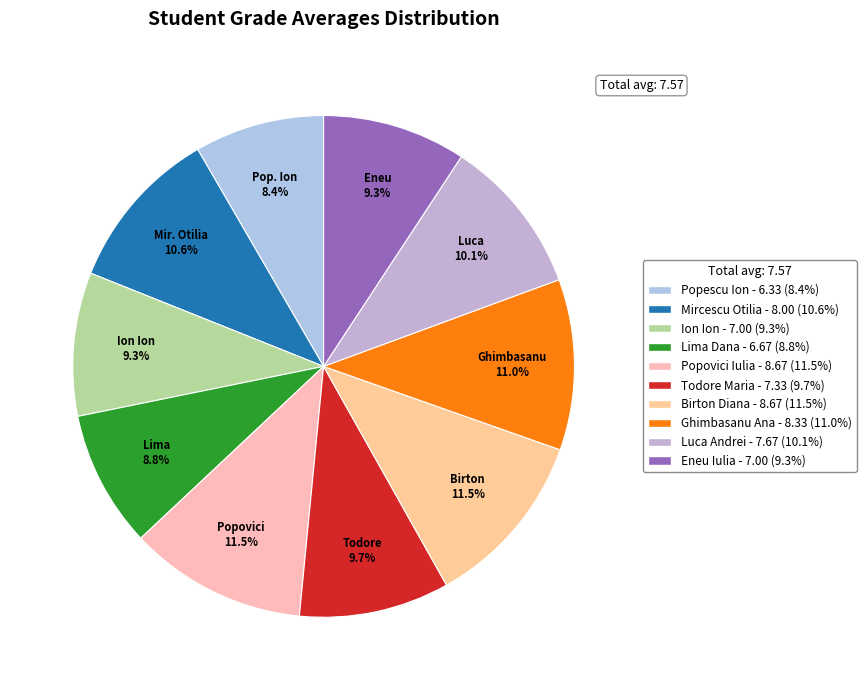

True or false: Birton Diana accounts for 11% of the total.

True